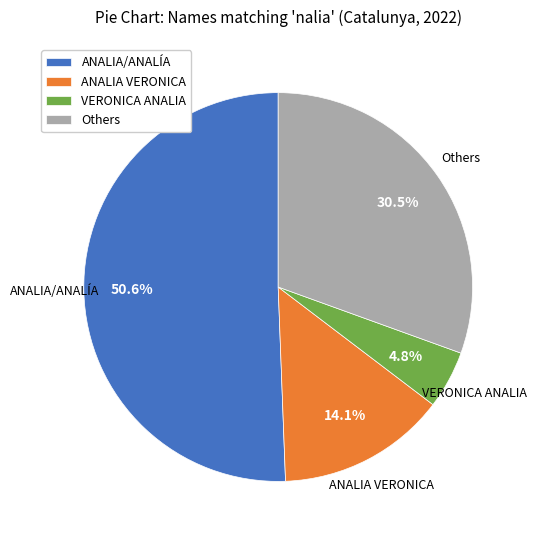

Which has a higher value, ANALIA VERONICA or VERONICA ANALIA?

ANALIA VERONICA